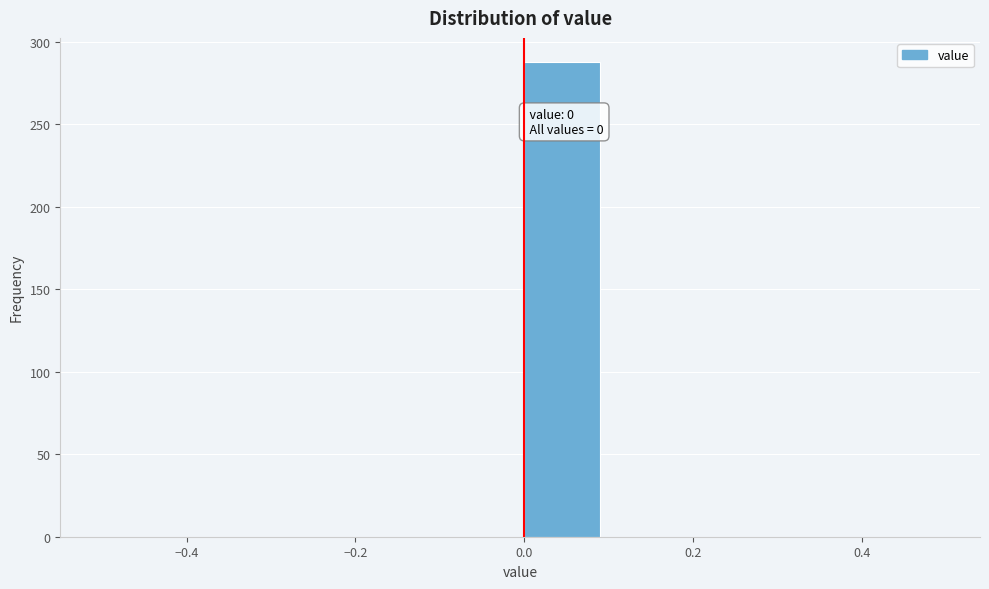

Which range on the x-axis has the tallest bar?

0.0 to 0.1